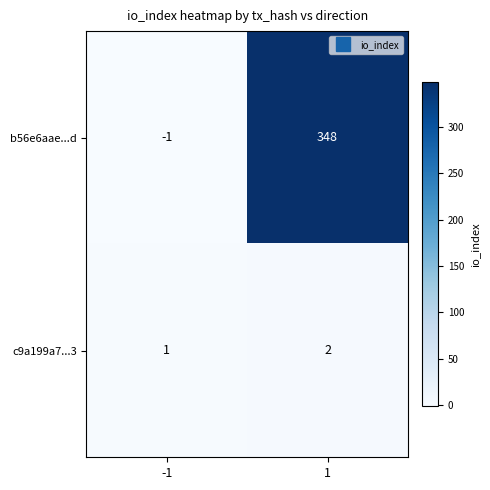

What is the greatest value displayed?

348